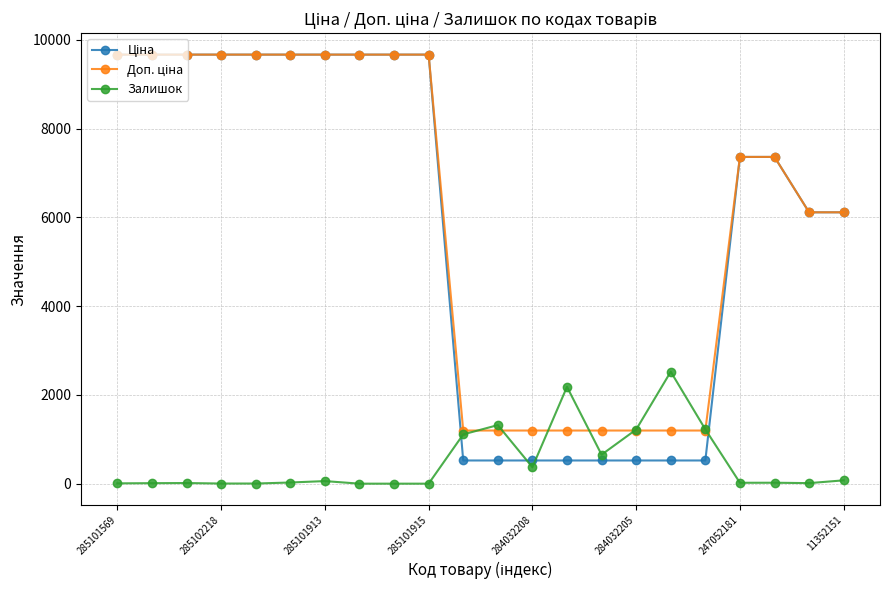

What is the highest value of the Залишок series?

2522.0